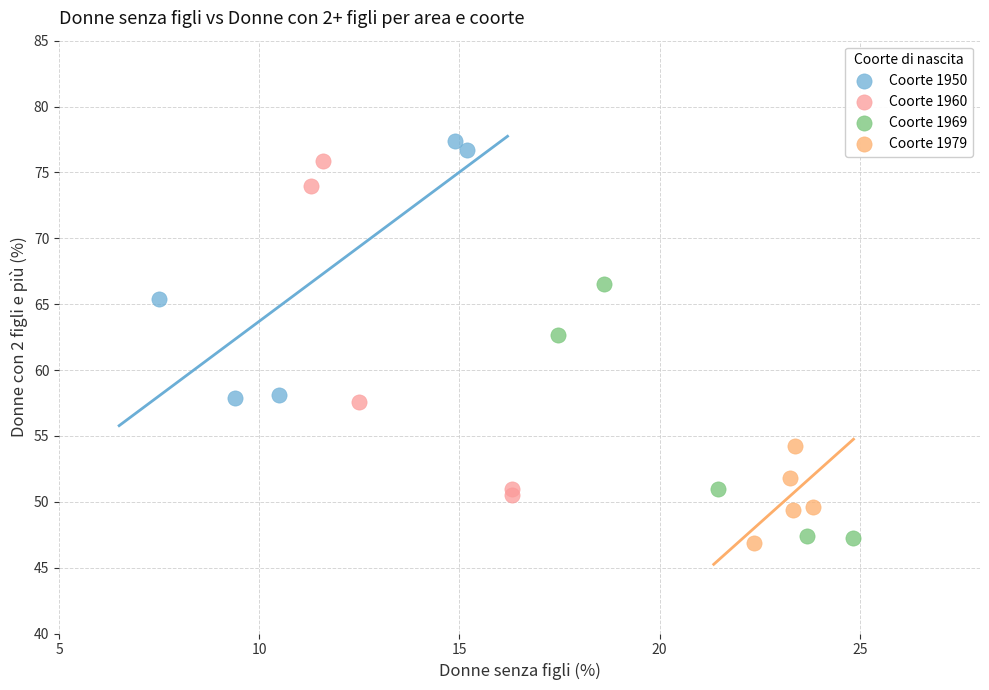

What are all the series names shown in the legend?

Coorte 1950, Coorte 1960, Coorte 1969, Coorte 1979